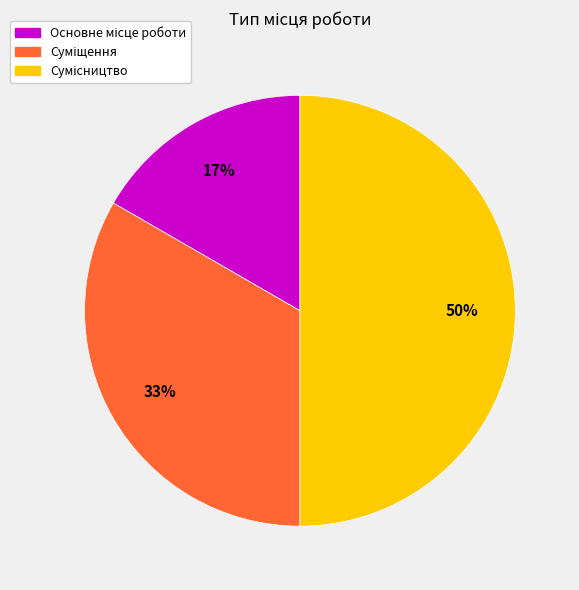

How many slices are in this pie chart?

3